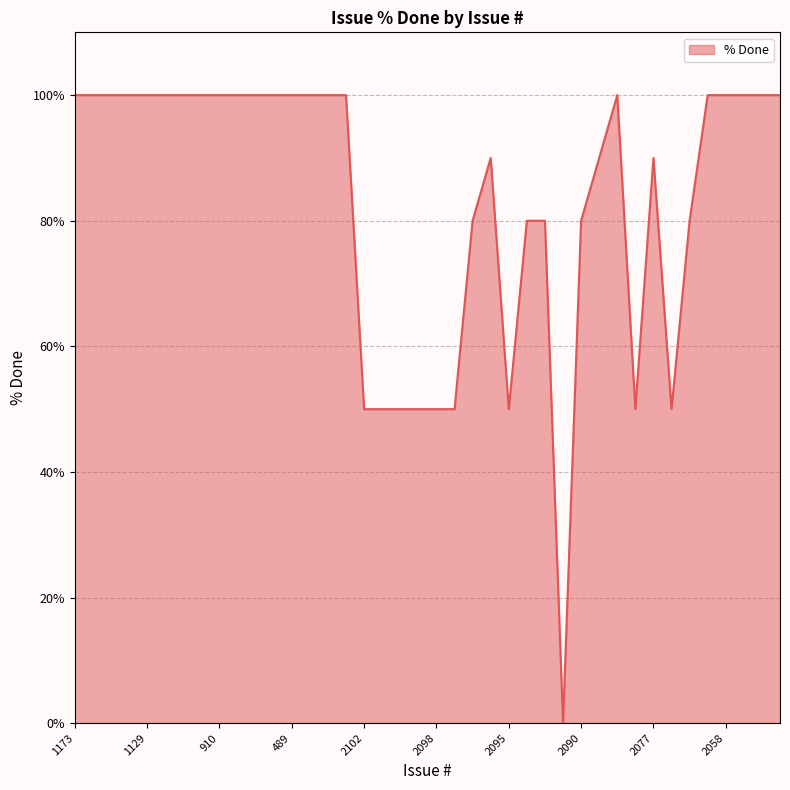

What is the greatest value displayed?

100